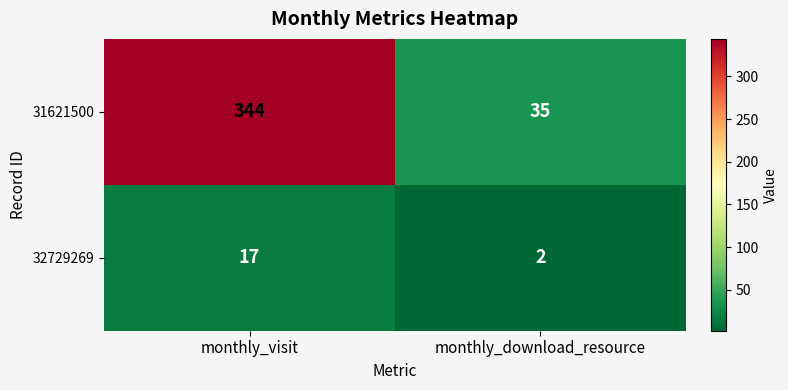

Which series changed the most between monthly_visit and monthly_download_resource?

31621500